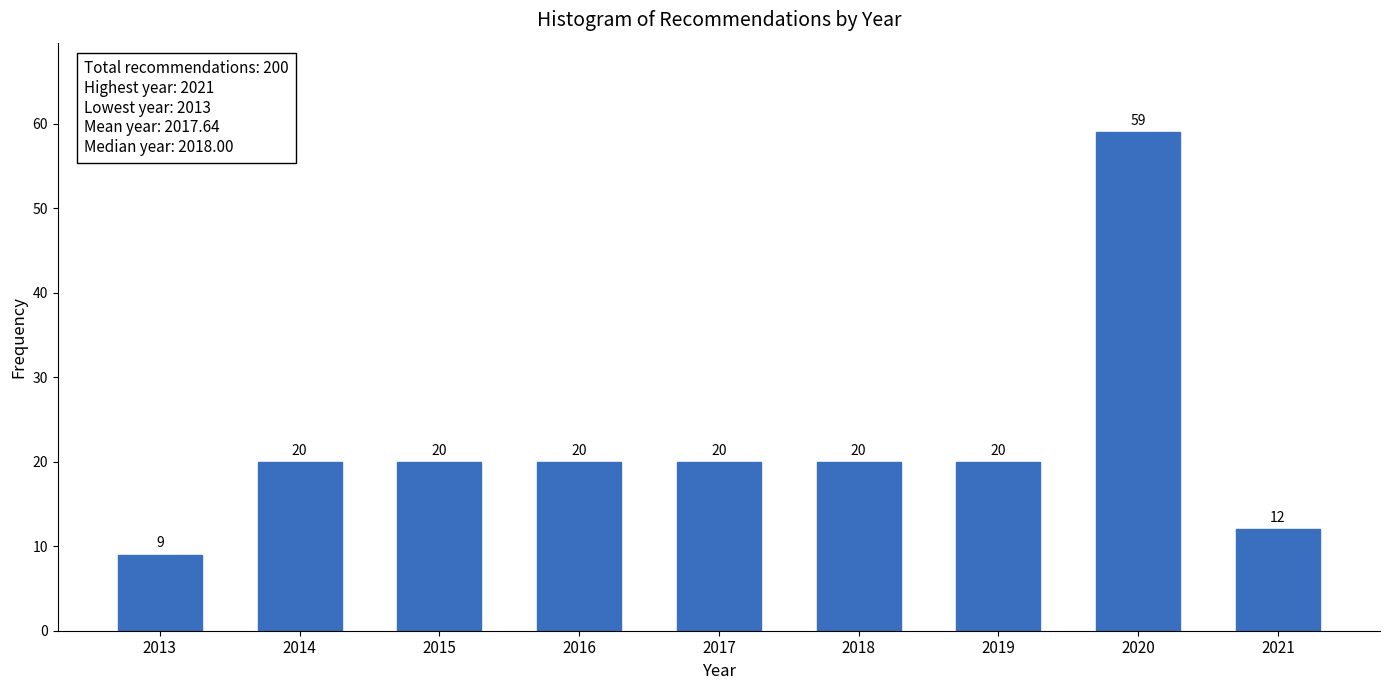

Reading left to right, what are all the values shown in this chart?

9	20	20	20	20	20	20	59	12